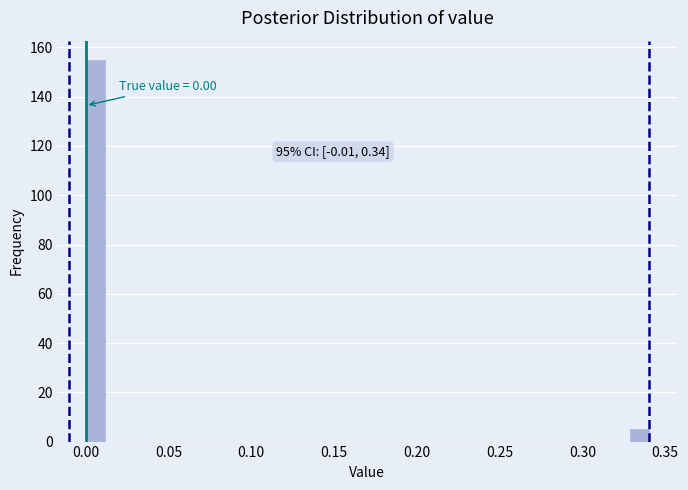

Around what value on the x-axis is the tallest bar? Give the approximate position of its centre, as read against the axis.

0.005